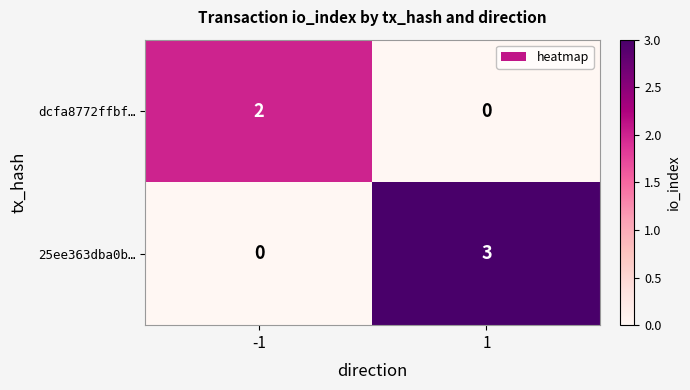

What is the difference between the maximum and minimum values in the 25ee363dba0b… series?

3